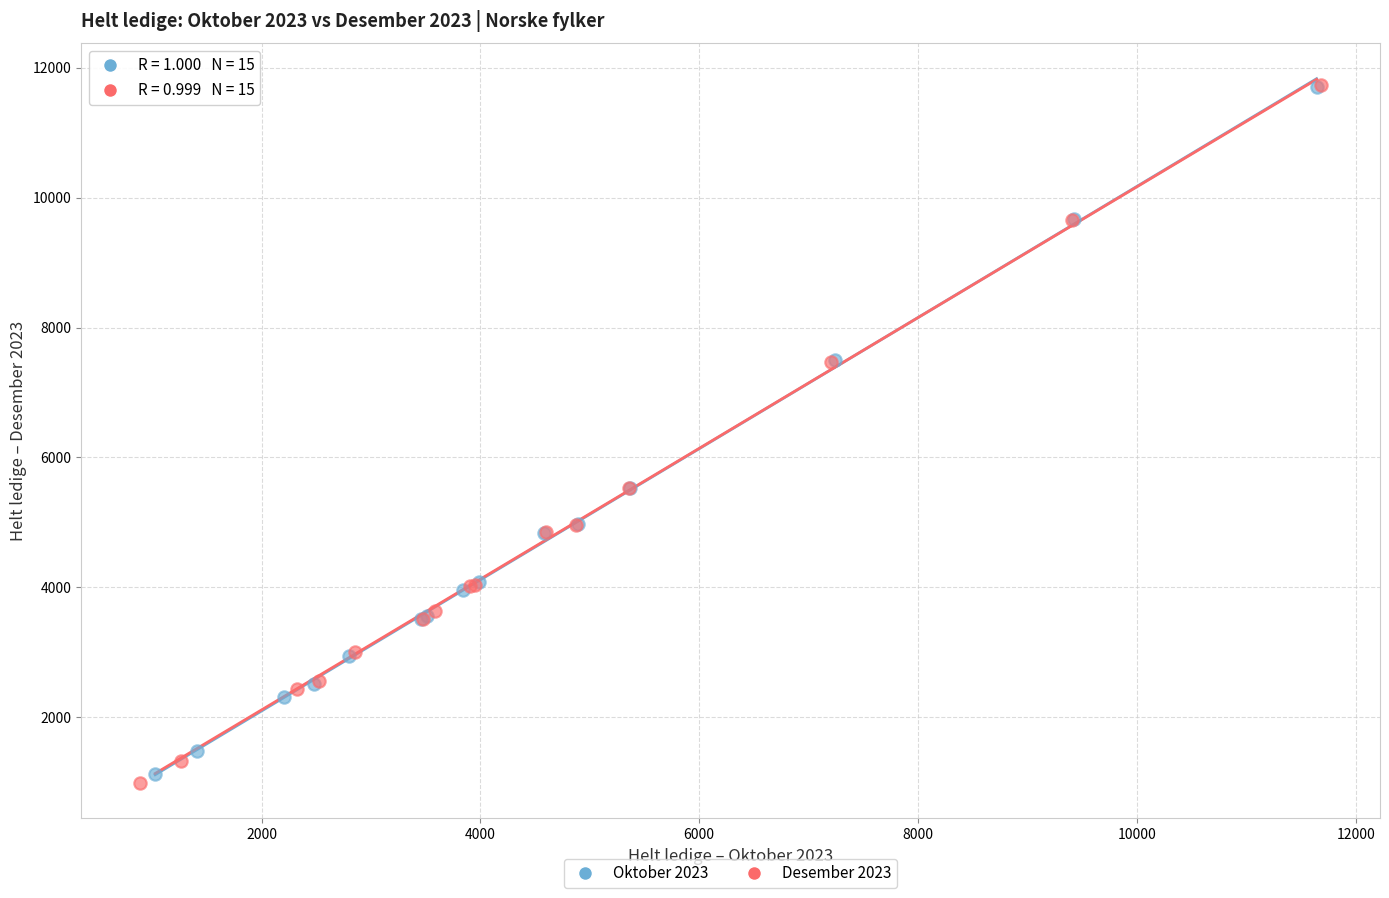

Which series has the widest spread of Y values?

Desember 2023